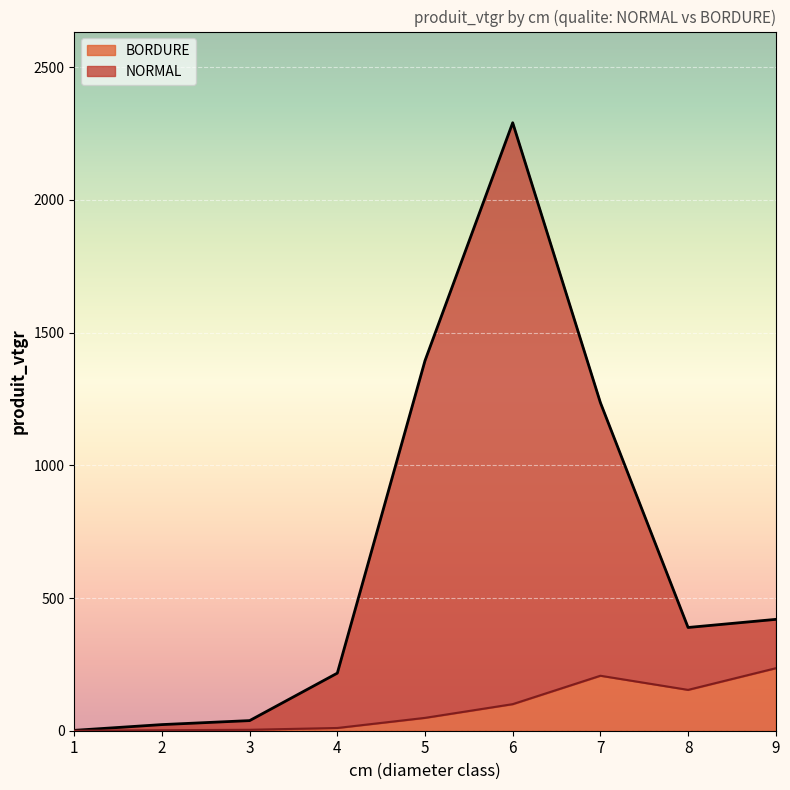

What is the difference between the second highest and second lowest values in the NORMAL series?

1371.2